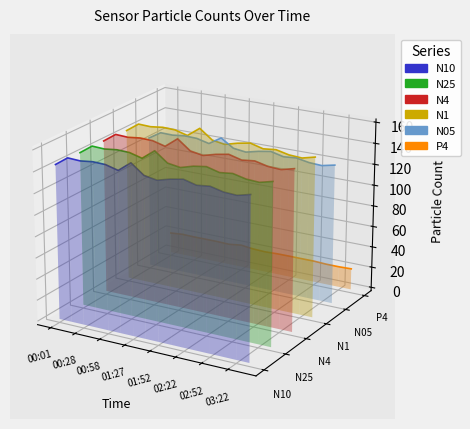

True or false: N10 and N25 cross at least once.

False